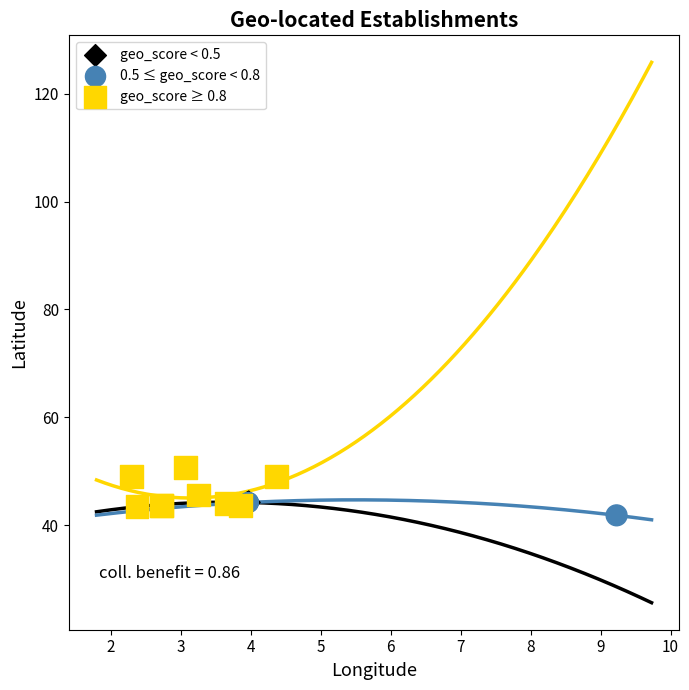

Which series has the largest Y range (max minus min)?

geo_score ≥ 0.8